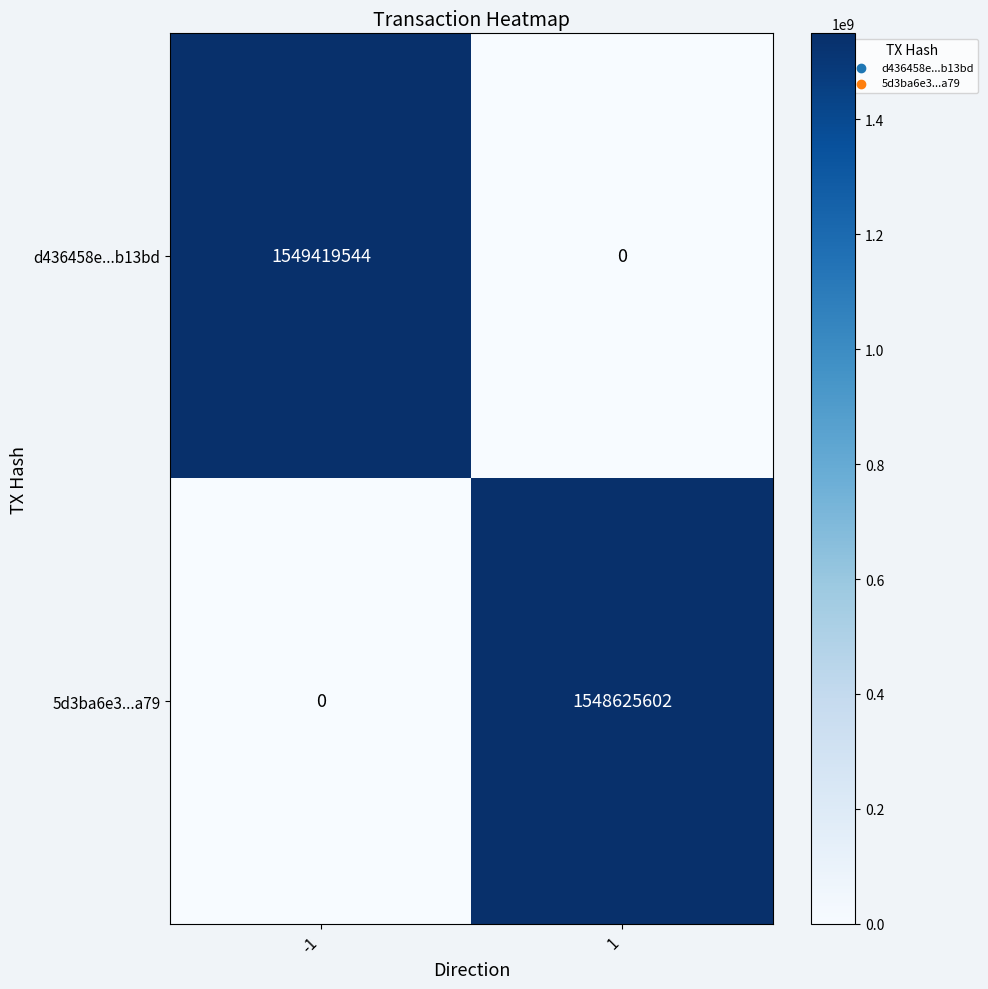

Rank the series by their average value, from lowest to highest.

5d3ba6e3...a79, d436458e...b13bd